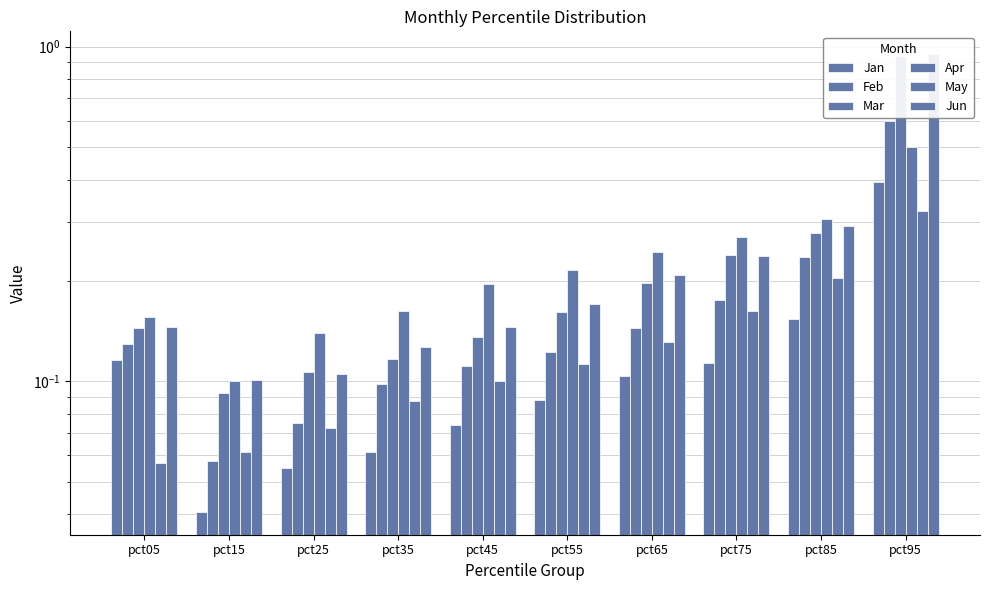

At how many categories does at least one series exceed 0?

10